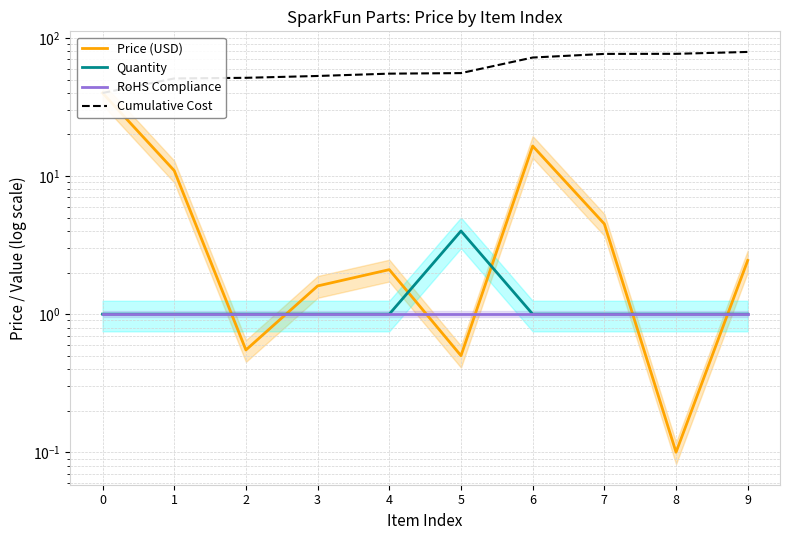

What is the difference between the maximum and minimum values in the Price (USD) series?

39.9